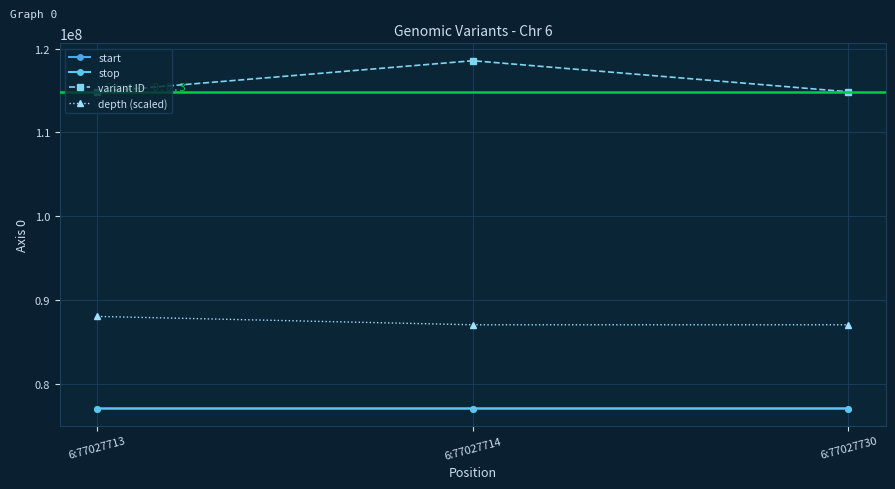

Reading left to right, list all the values displayed in this chart.

start: 6:77027713=77027713	6:77027714=77027714	6:77027730=77027730
stop: 6:77027713=77027714	6:77027714=77027715	6:77027730=77027731
variant ID: 6:77027713=114863631	6:77027714=118574259	6:77027730=114863632
depth (scaled): 6:77027713=88027700	6:77027714=87027700	6:77027730=87027700